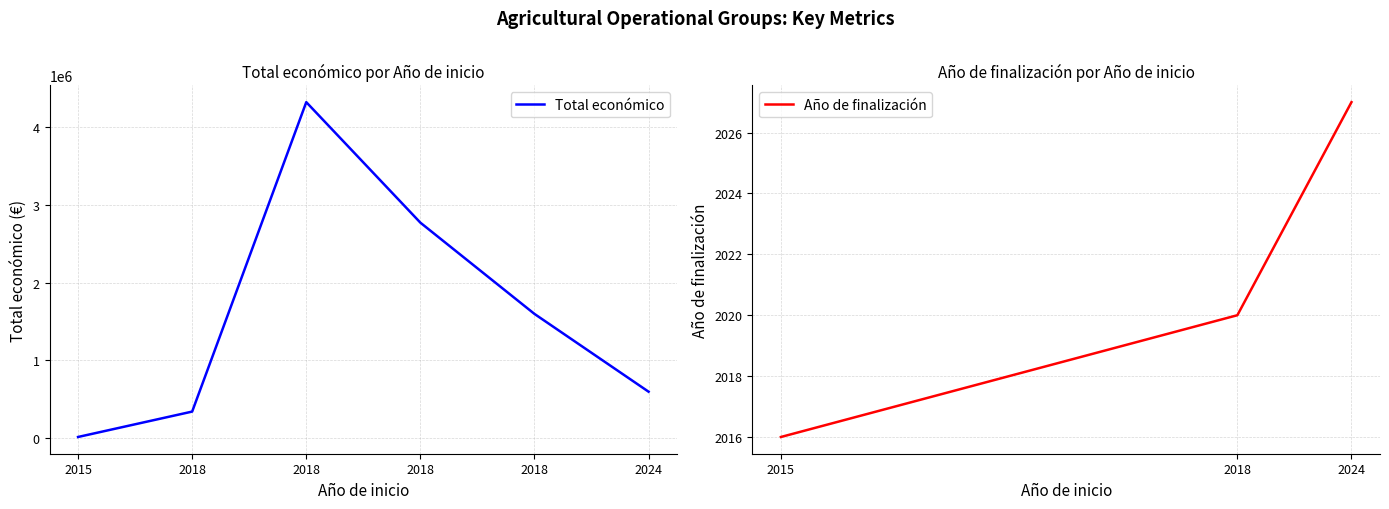

At which label is Total económico closest to 2167286?

2018